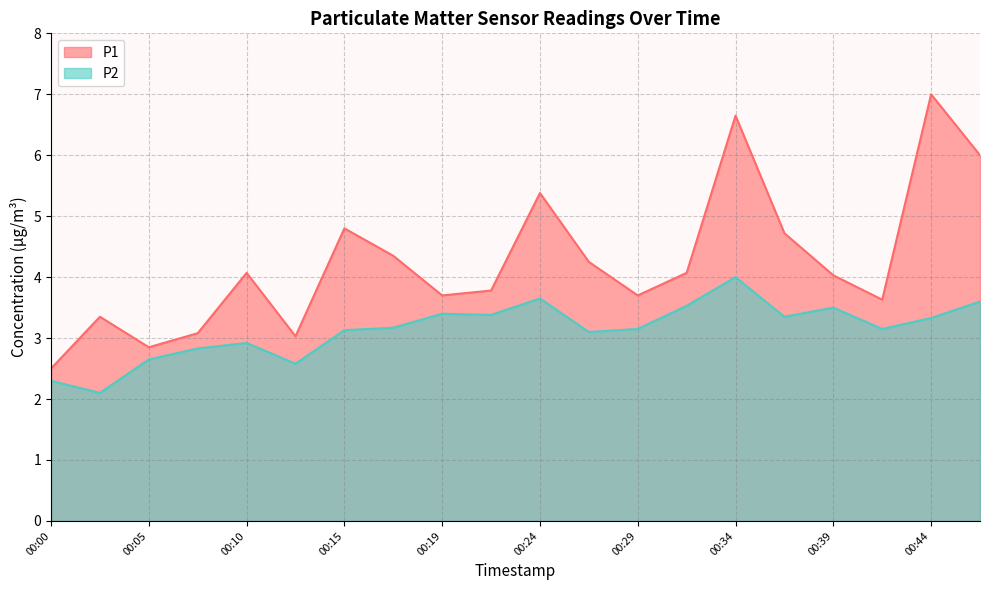

Is the value of P2 at 00:37 greater than the value of P1 at 00:27?

No